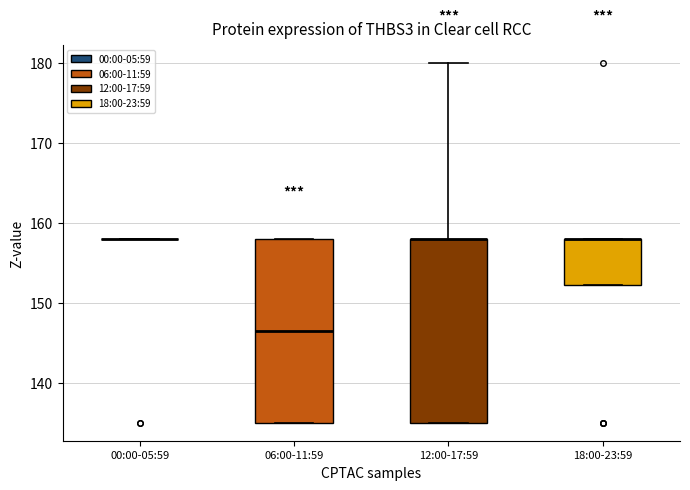

Where does the upper whisker of the box for 12:00-17:59 end on the y-axis? The values are not printed on the chart, so give them approximately, as read against the axis.

180